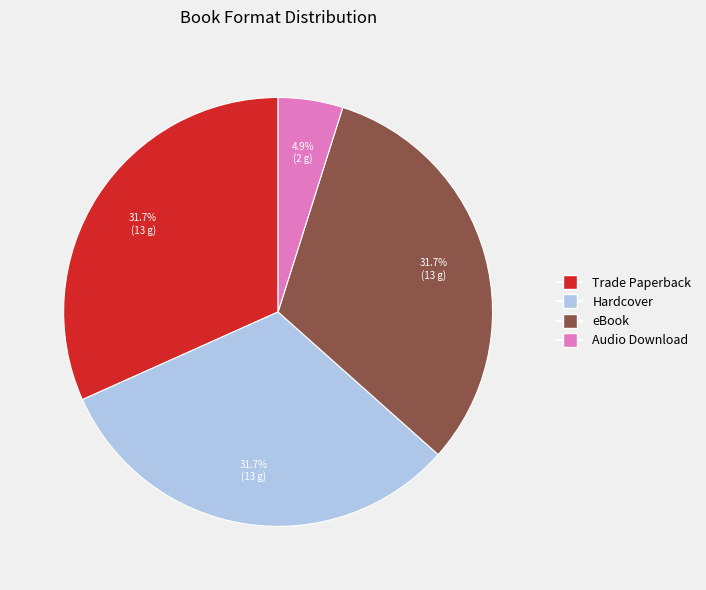

What percentage is NOT represented by eBook?

68.3%